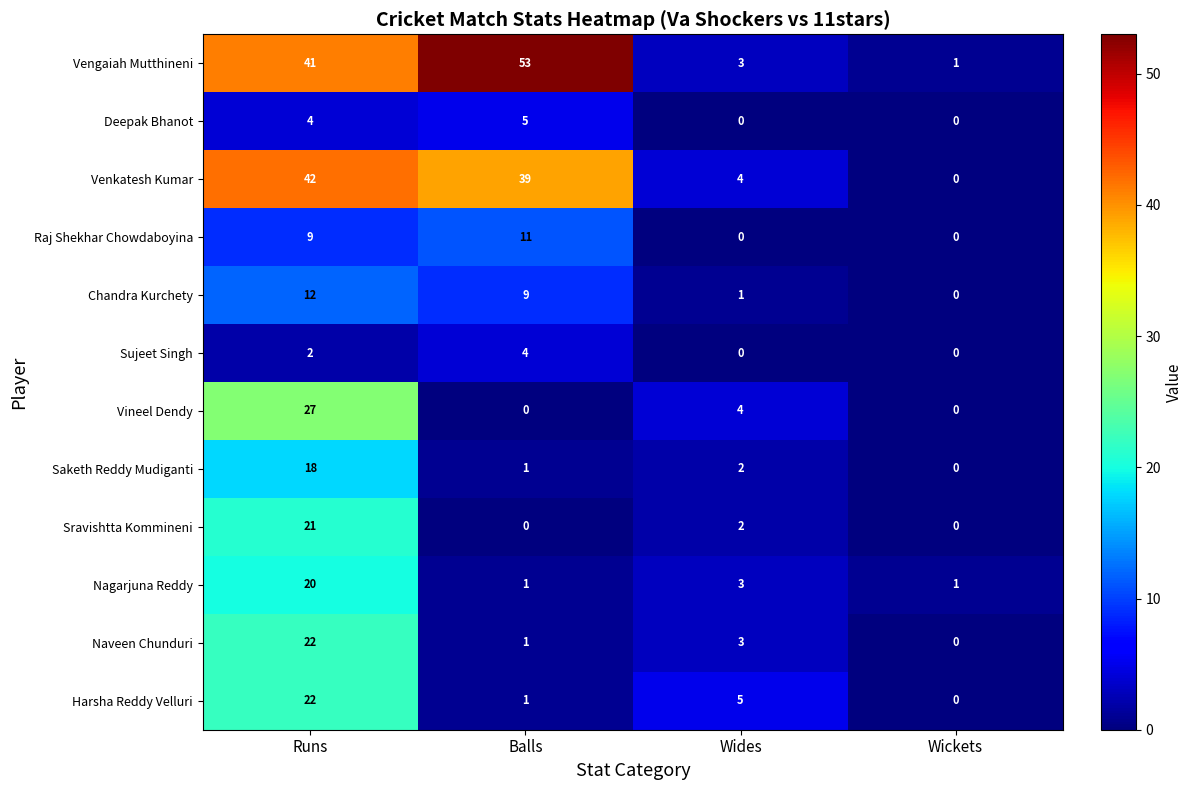

How many values in the Venkatesh Kumar series are below 39?

2